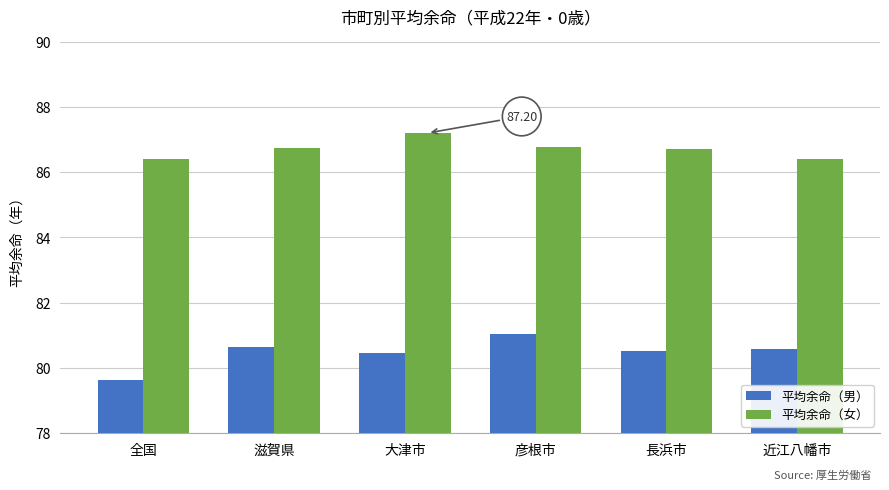

At 彦根市, list the series in order from largest to smallest.

平均余命（女）, 平均余命（男）